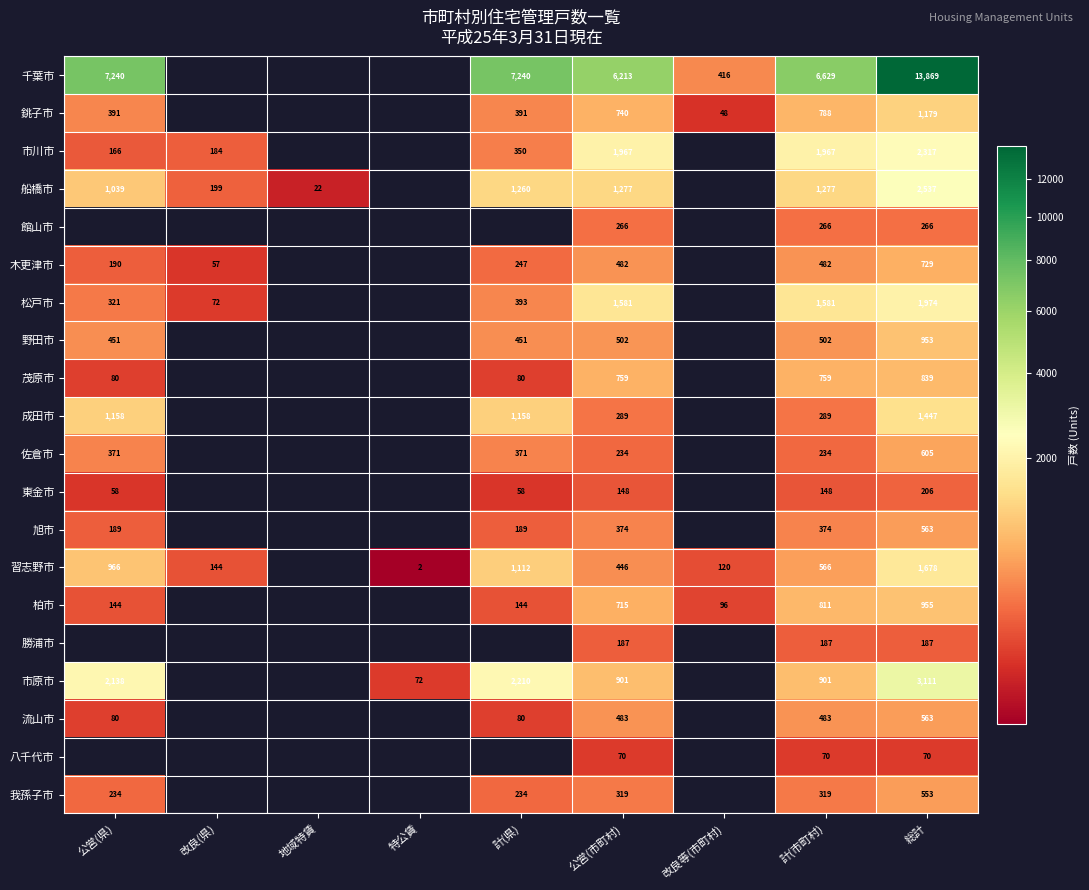

What is the greatest value displayed?

13869.0